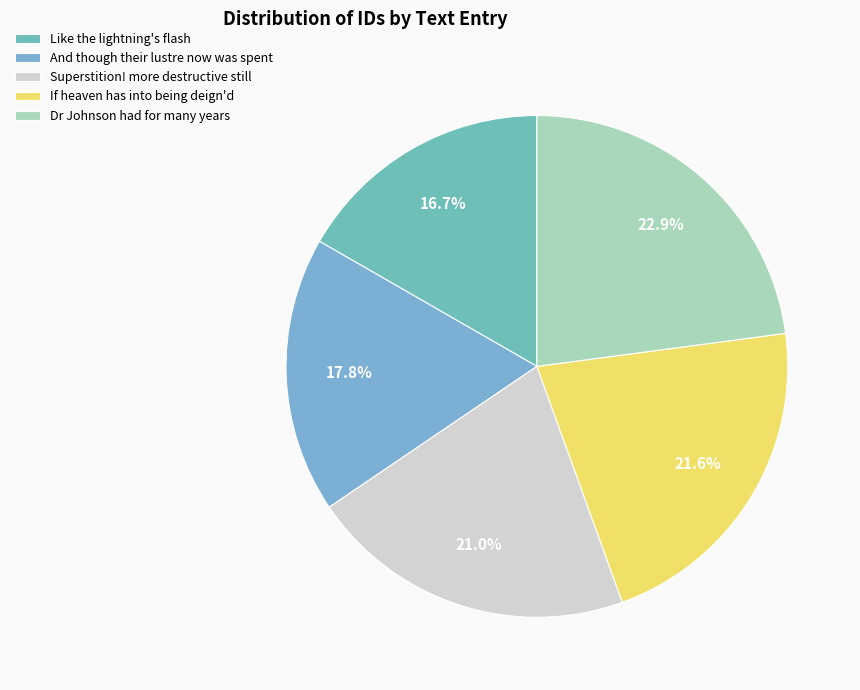

Which slice is the smallest?

Like the lightning's flash